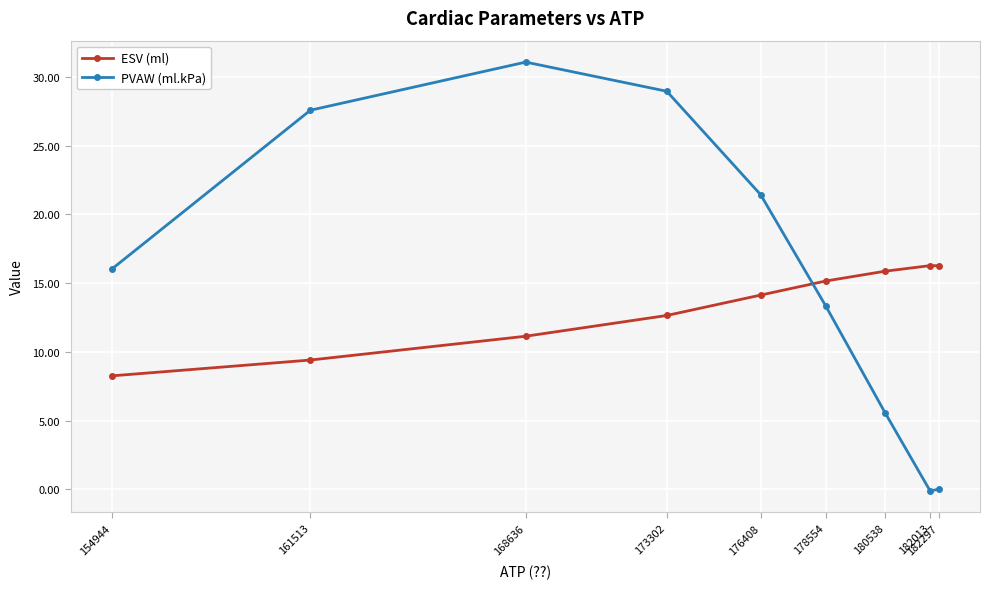

Rank the series at 178554 from lowest to highest value.

PVAW (ml.kPa), ESV (ml)